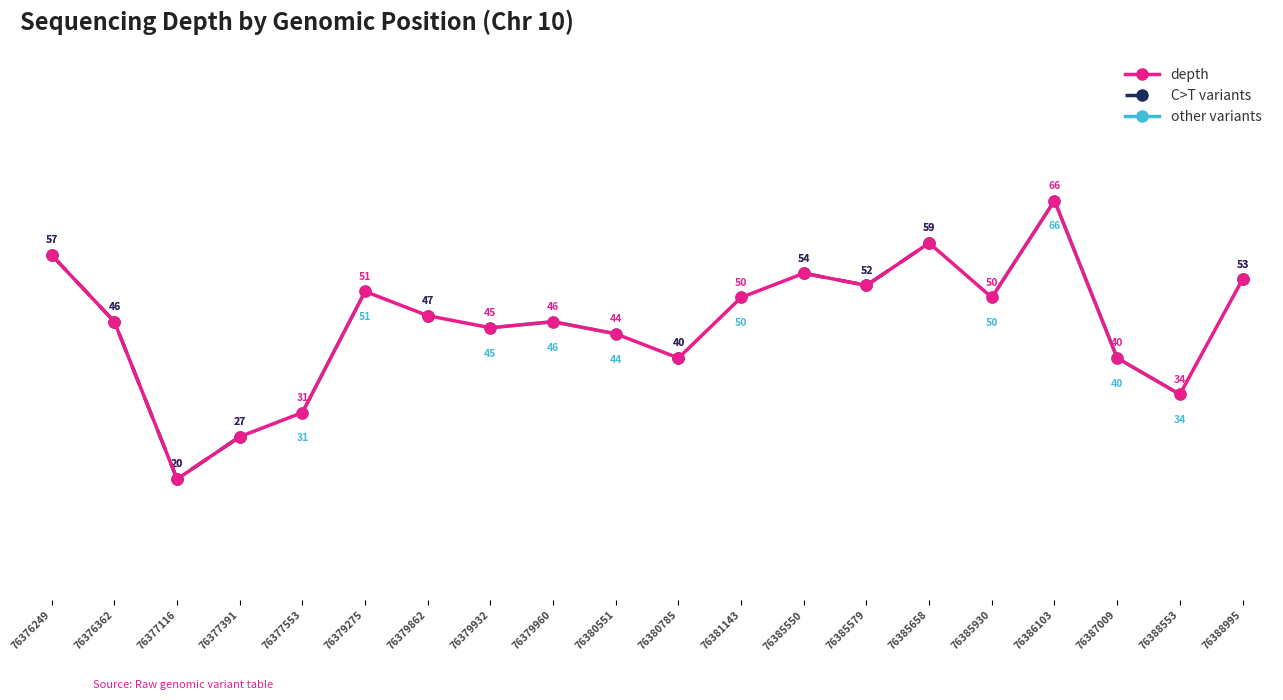

What is the approximate value of depth at 76379275?

51